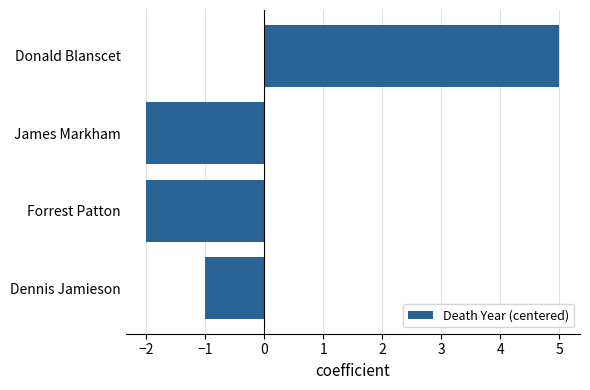

What is the difference between the maximum and minimum values?

7